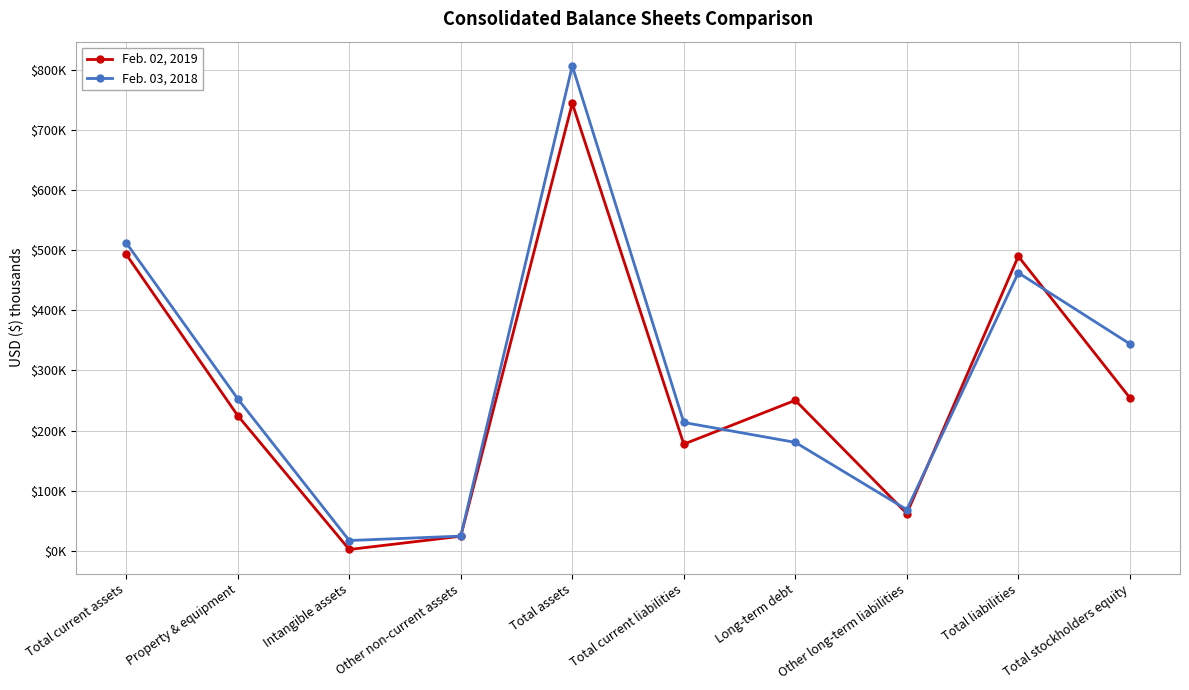

What value does the Feb. 02, 2019 series have at Total liabilities, to the nearest 50?

489650